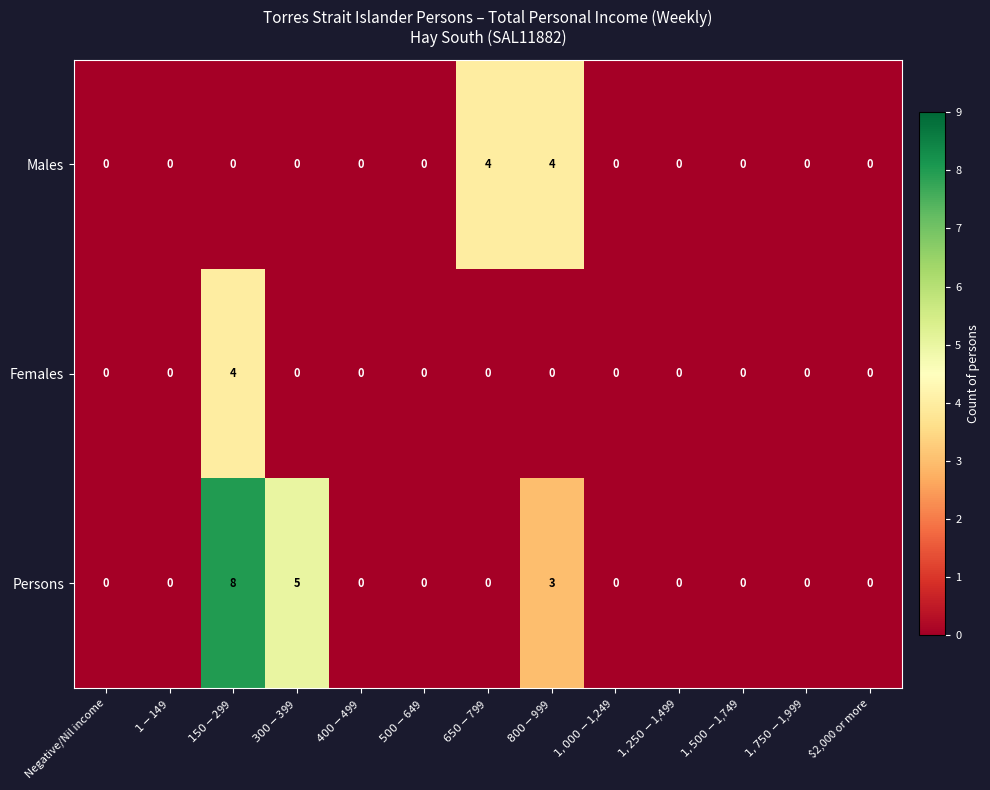

The Persons series shows -5 at Negative/Nil income. True or false?

False